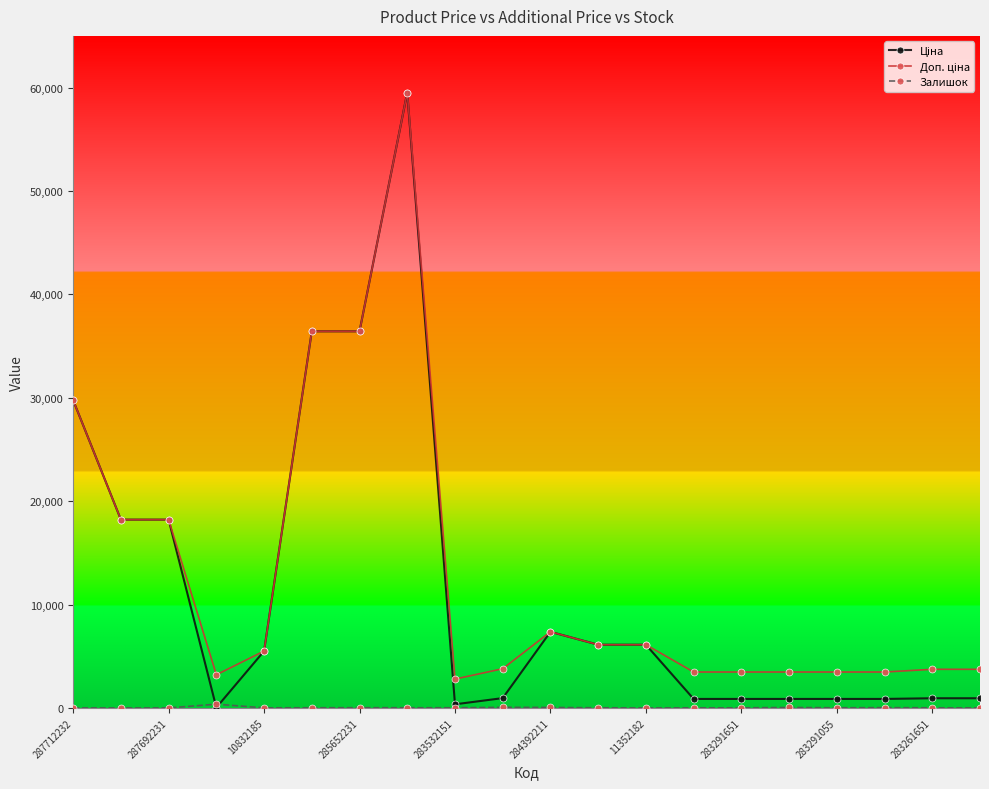

At how many categories does at least one series exceed 33078?

3